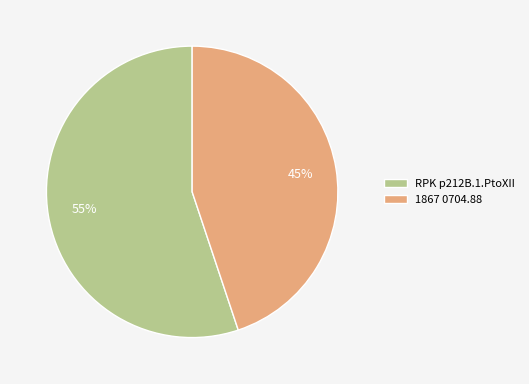

Count the number of slices in the pie.

2